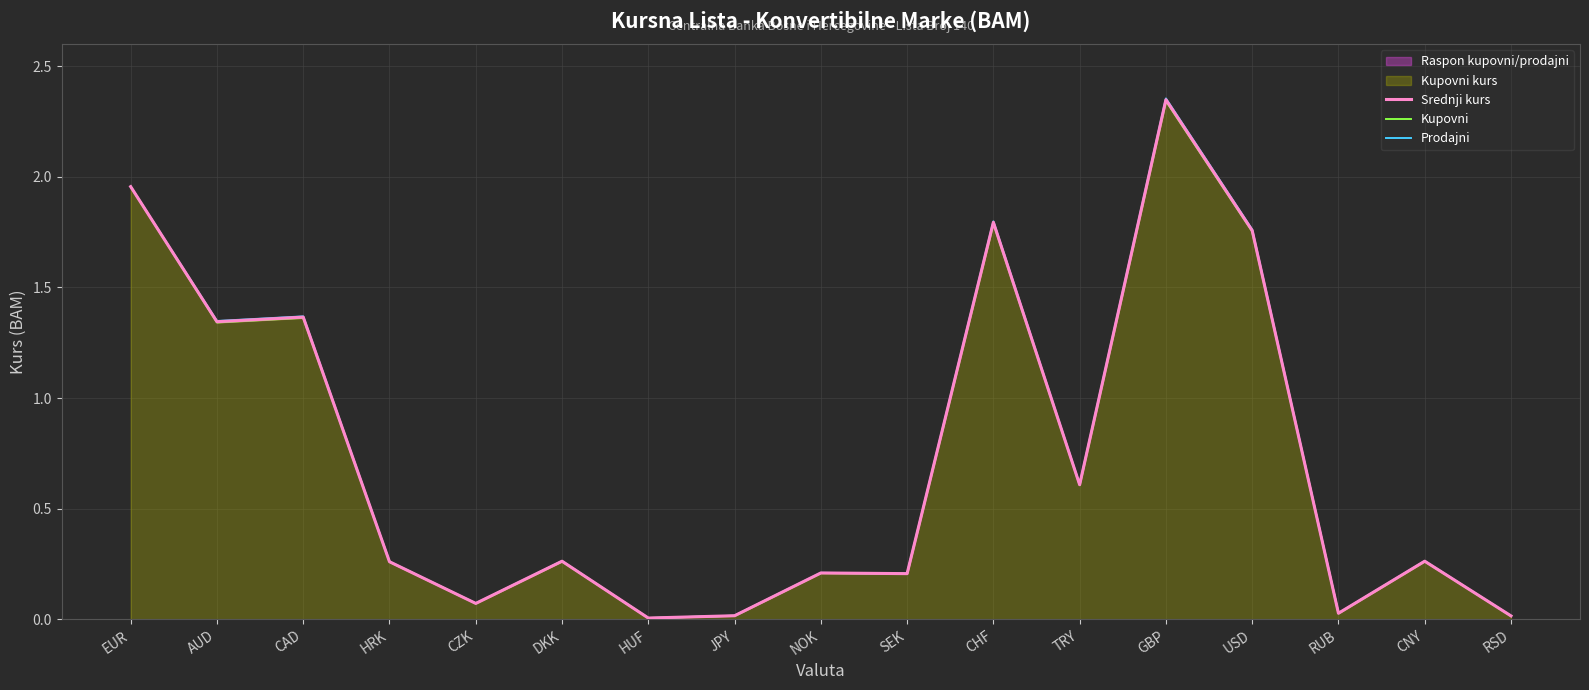

At which category does Kupovni reach its first local peak?

CAD